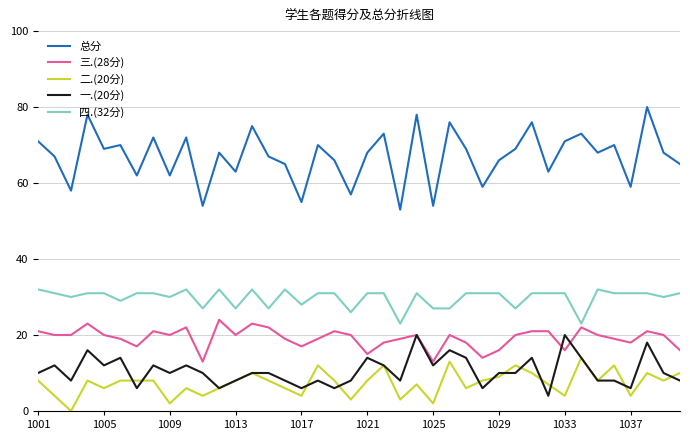

Rank the series by their maximum value, from highest to lowest.

总分, 四.(32分), 三.(28分), 一.(20分), 二.(20分)